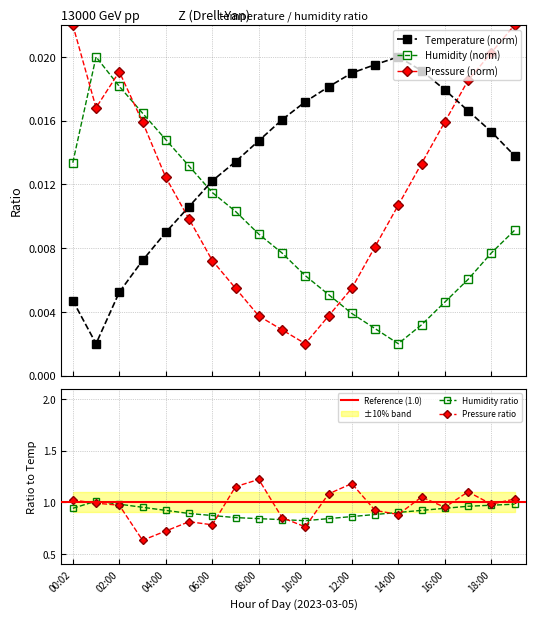

How many times do pressure_norm and humidity cross each other?

4